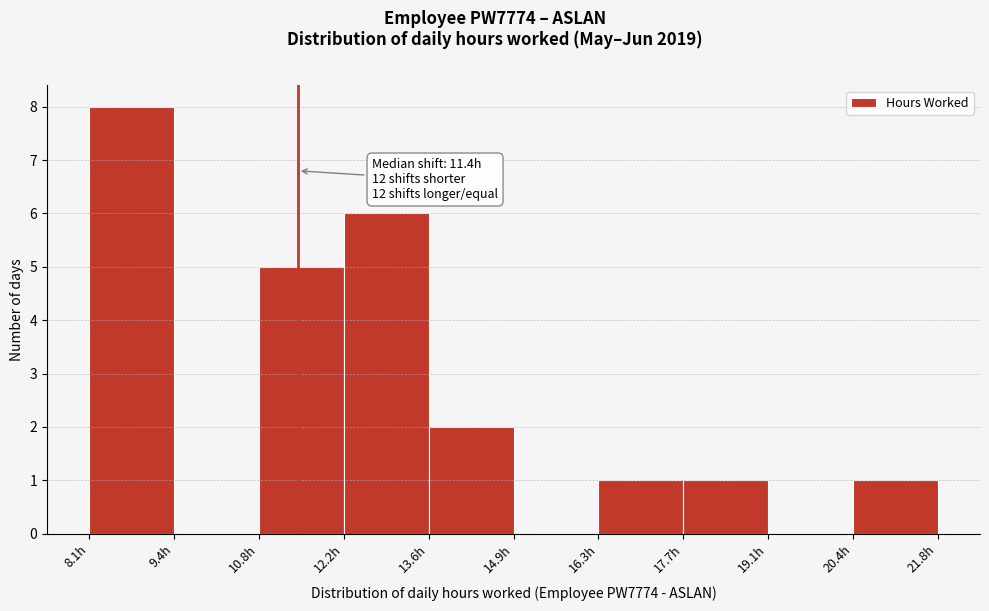

Which range on the x-axis has the tallest bar?

8.0 to 9.4